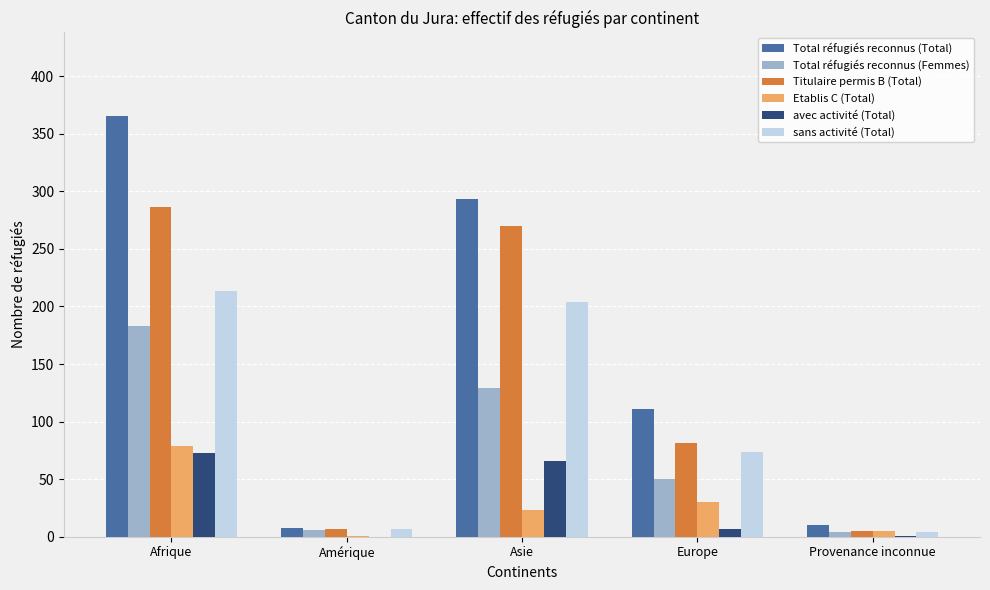

Does the chart contain stacked bars?

No